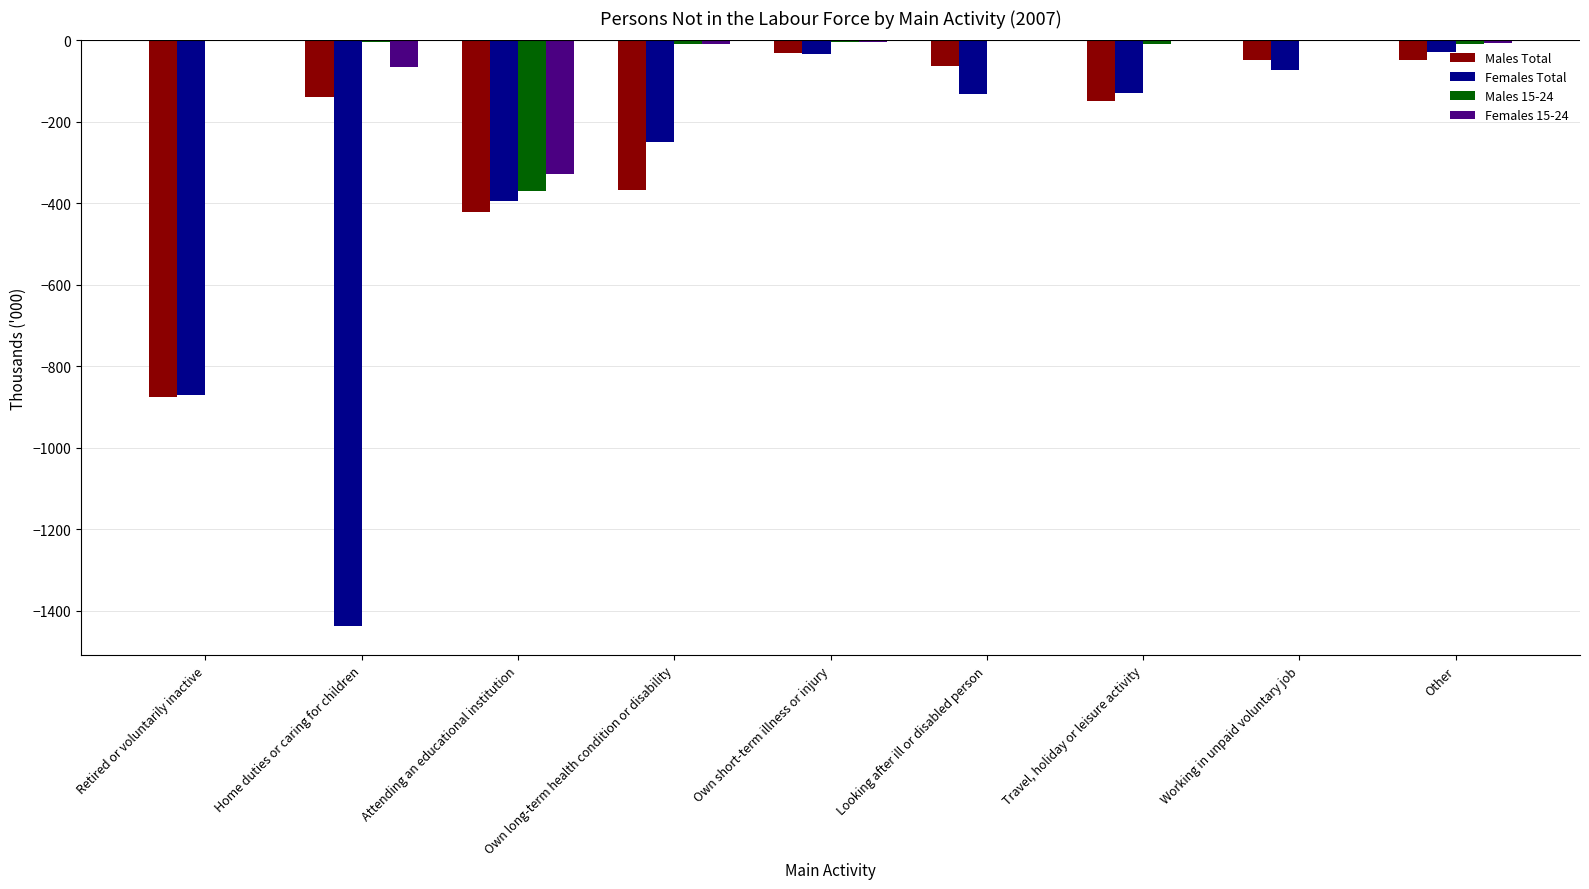

Is the value of Females 15-24 at Working in unpaid voluntary job greater than the value of Females Total at Home duties or caring for children?

Yes